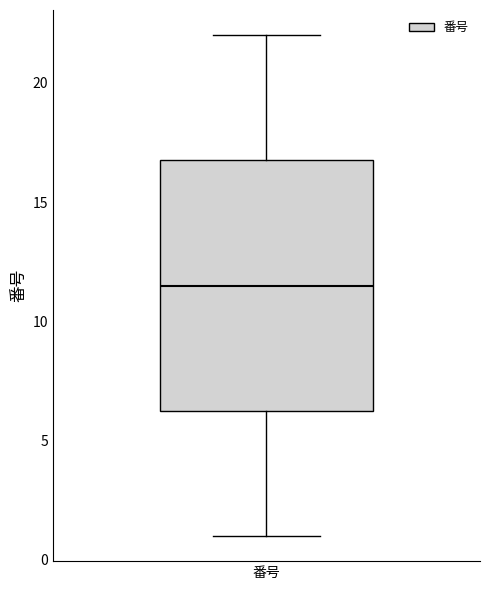

Read this box plot against the y-axis: the position of the median line, the range covered by the box, and the ends of both whiskers. The values are not printed on the chart, so give them approximately, as read against the axis.

median 11.5, box 6.5 to 17.0, whiskers 1.0 to 22.0